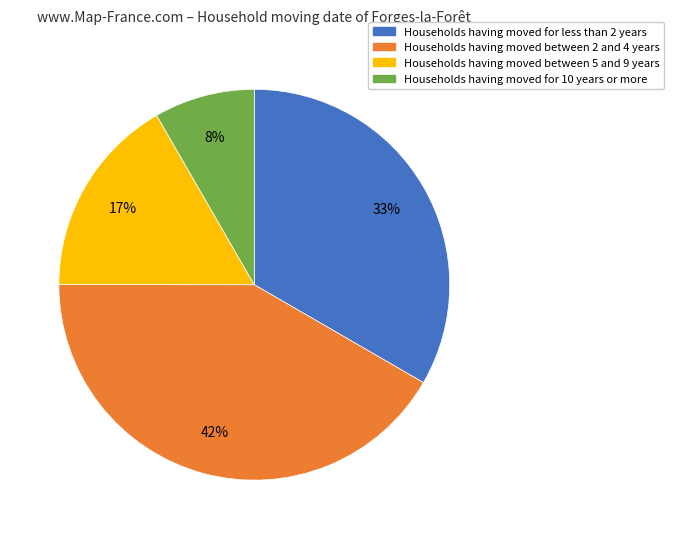

True or false: Households having moved for less than 2 years accounts for 48% of the total.

False